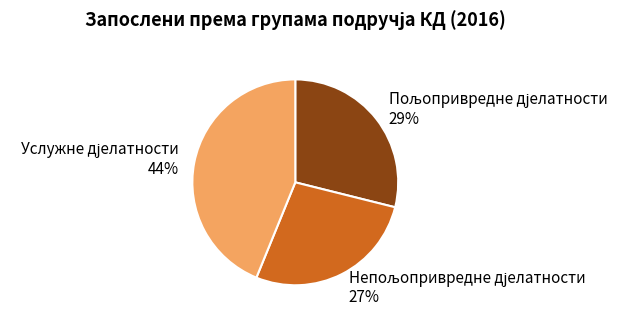

Is there a majority slice in this chart?

No